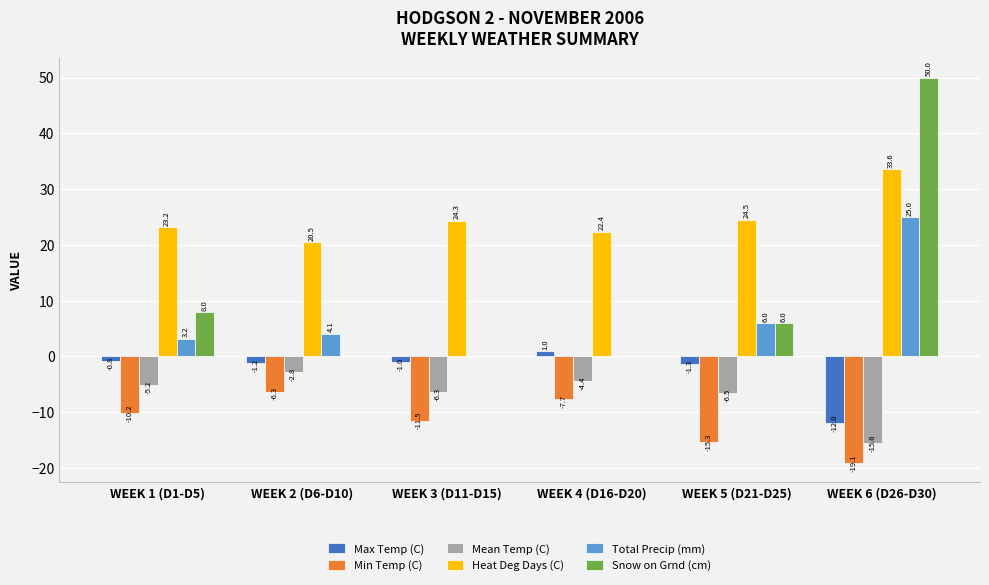

What are all the series names shown in the legend?

Max Temp (C), Min Temp (C), Mean Temp (C), Heat Deg Days (C), Total Precip (mm), Snow on Grnd (cm)